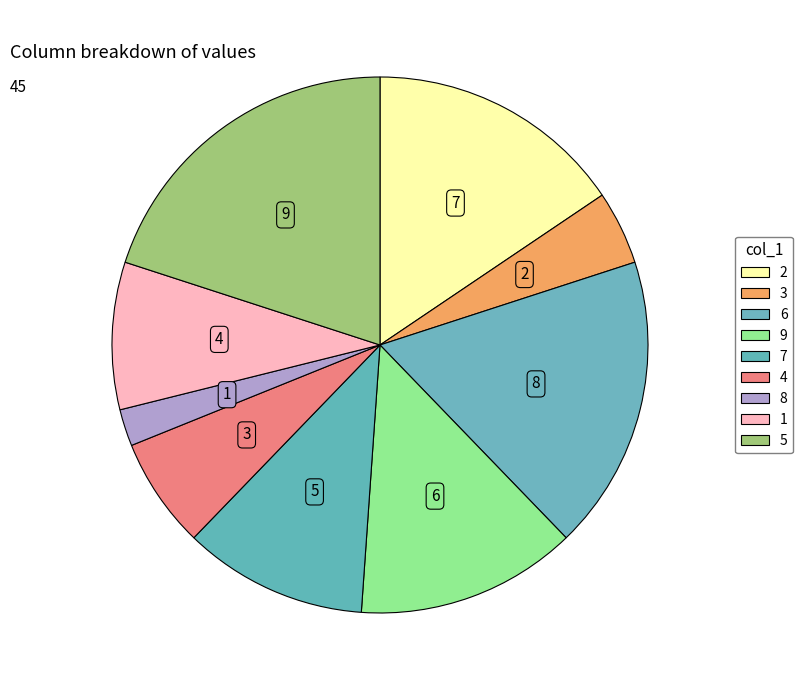

What is the ratio of the value at 3 to the value at 5?

0.2